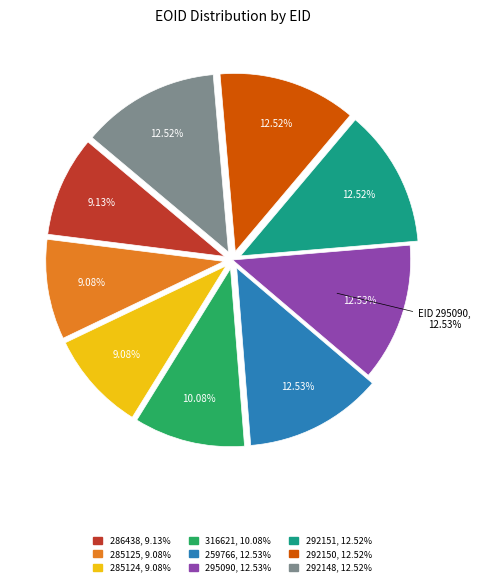

True or false: 286438 accounts for 9% of the total.

True